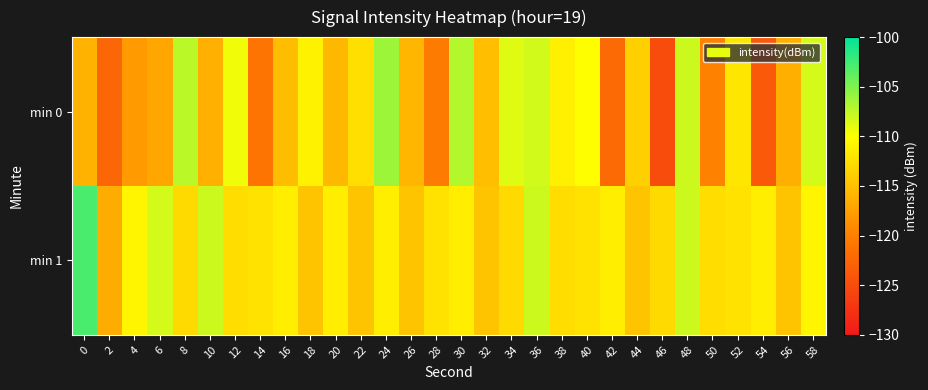

At which category is the sum across all series the highest?

48